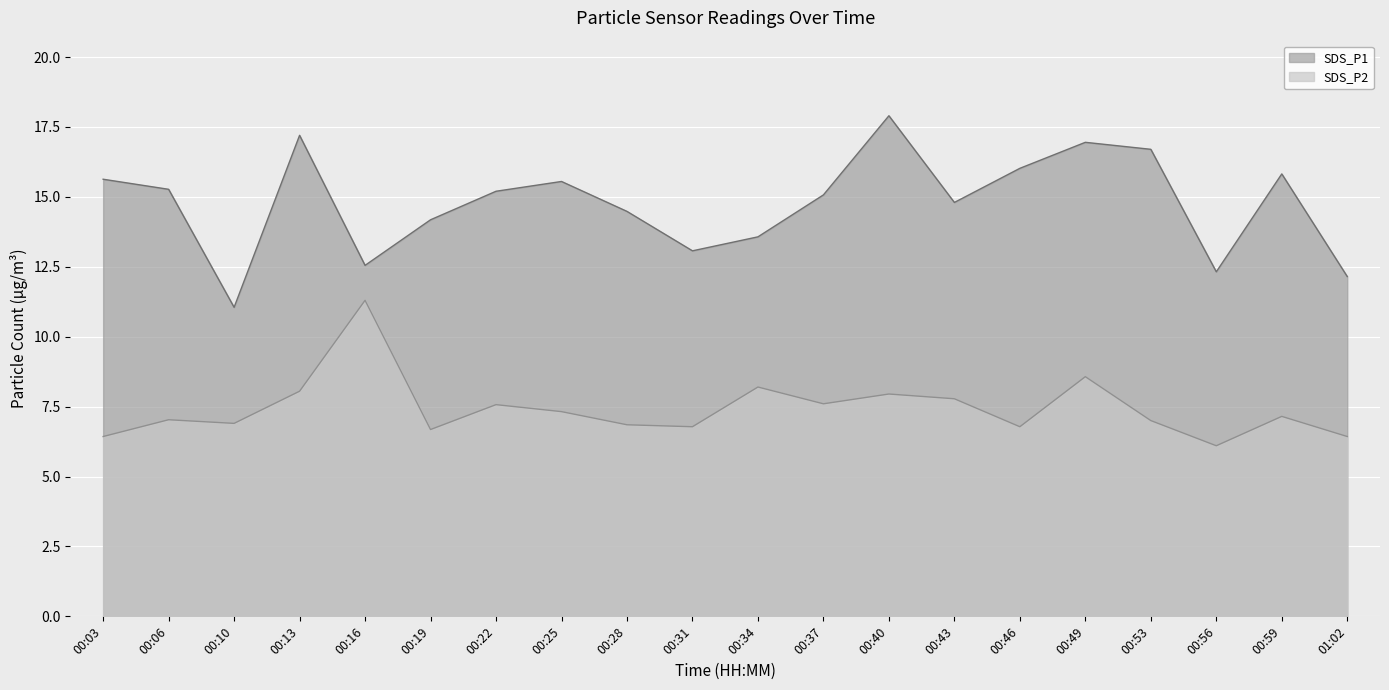

What is the total value across all series at 00:19?

20.9